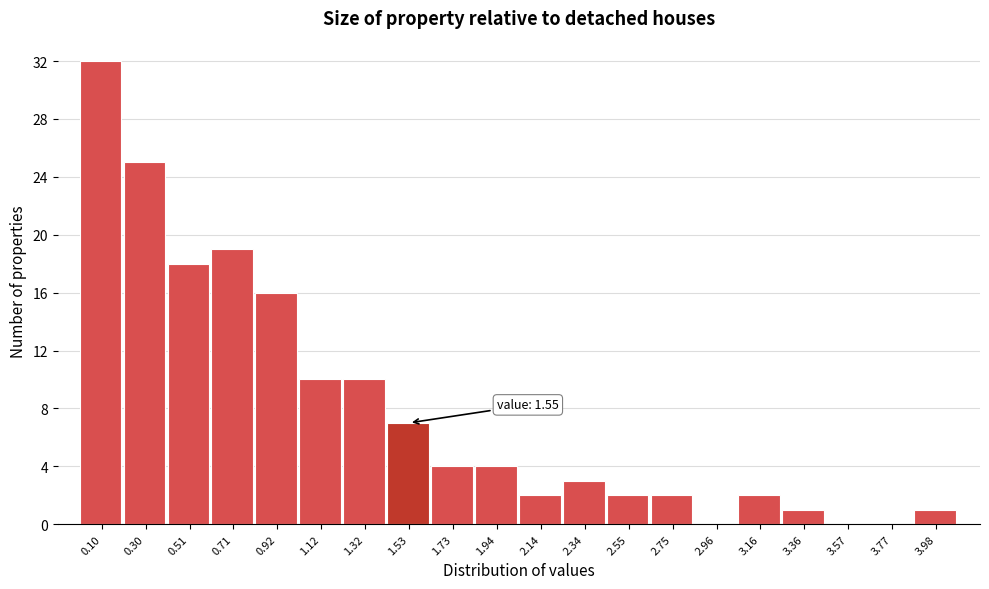

Reading right to left, extract all data points from this chart.

3.98=1	3.77=0	3.57=0	3.36=1	3.16=2	2.96=0	2.75=2	2.55=2	2.34=3	2.14=2	1.94=4	1.73=4	1.53=7	1.32=10	1.12=10	0.92=16	0.71=19	0.51=18	0.30=25	0.10=32